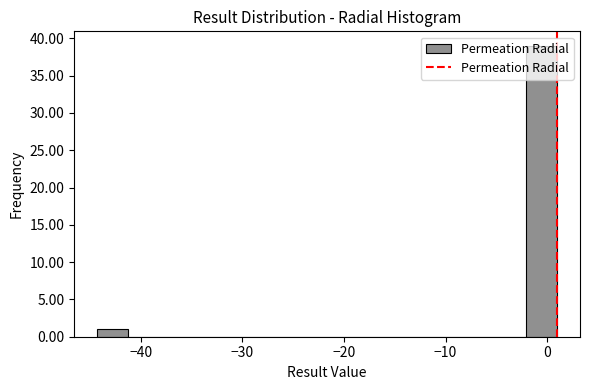

Read against the x-axis, roughly where is the centre of the tallest bar?

-1